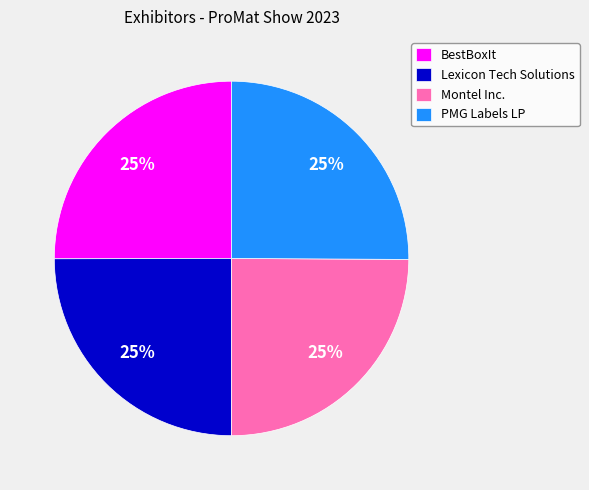

To the nearest percent, what portion does PMG Labels LP represent?

25%